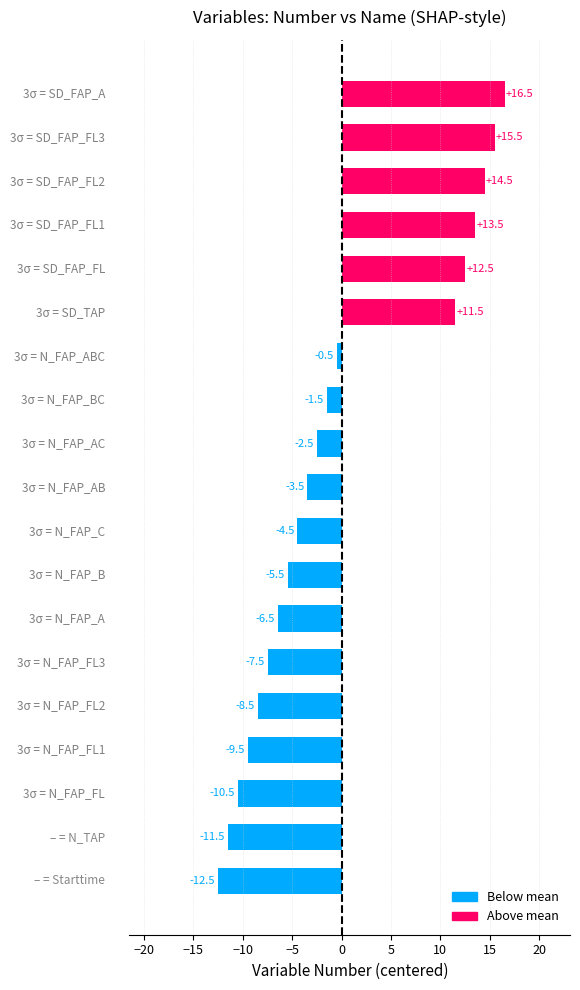

What is the difference between the maximum and minimum values?

29.0